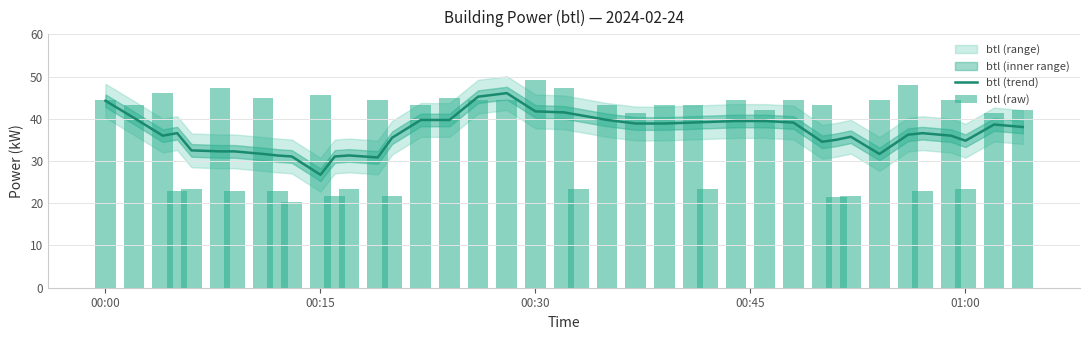

At which label does btl (trend) reach its minimum?

00:15